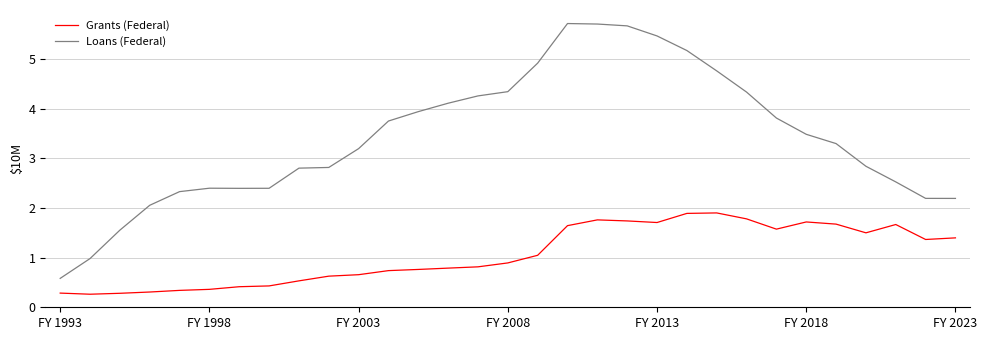

What is the difference between the maximum and minimum values in the Grants (Federal) series?

1.6